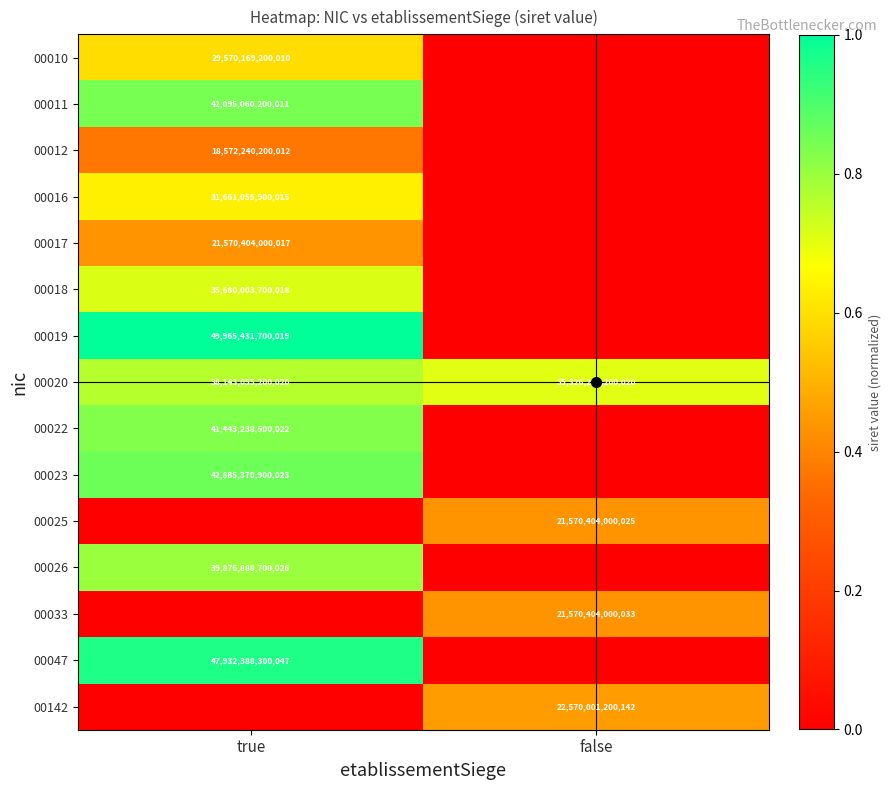

Rank the categories by 00019 value from lowest to highest.

false, true